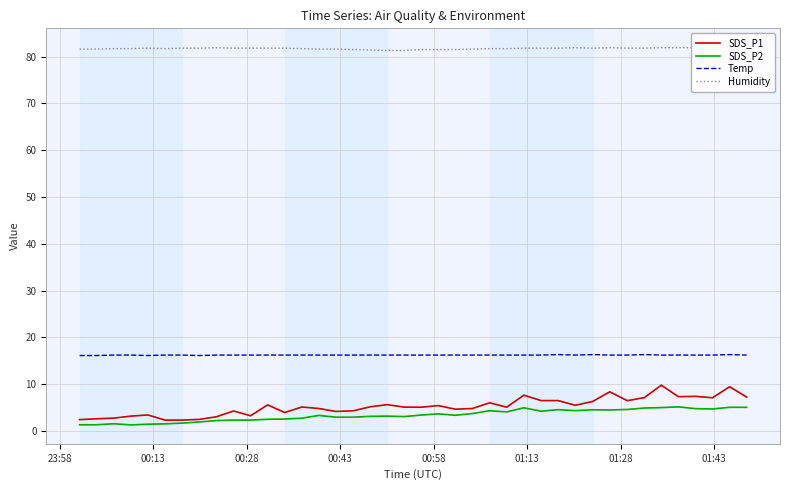

Count the Humidity values in the range 81 to 82.

40